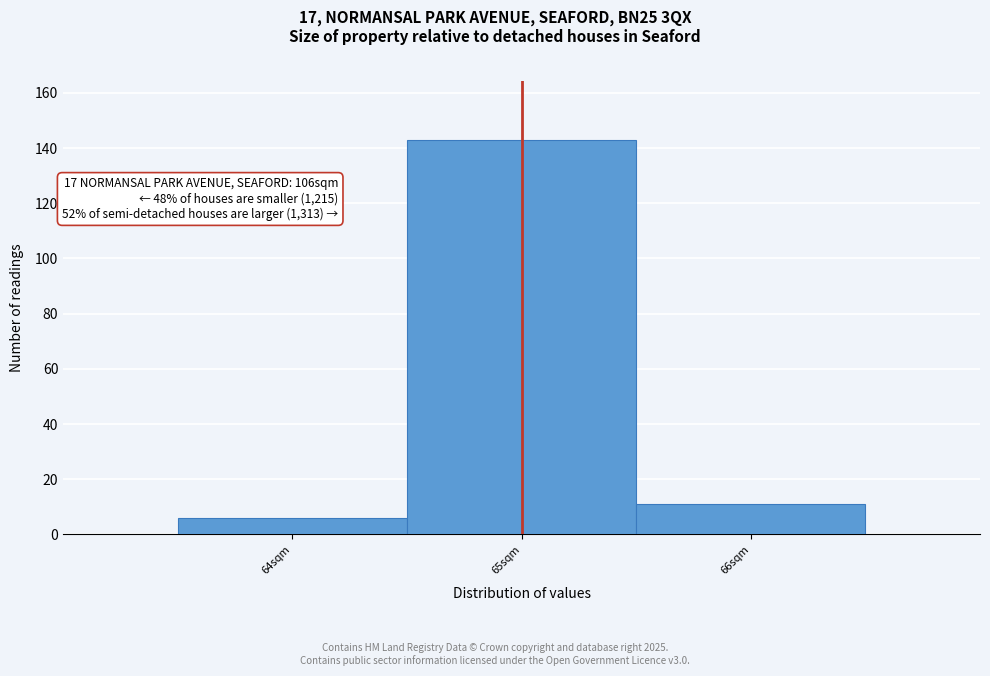

Over which range of the x-axis is the bar tallest?

64.5 to 65.5